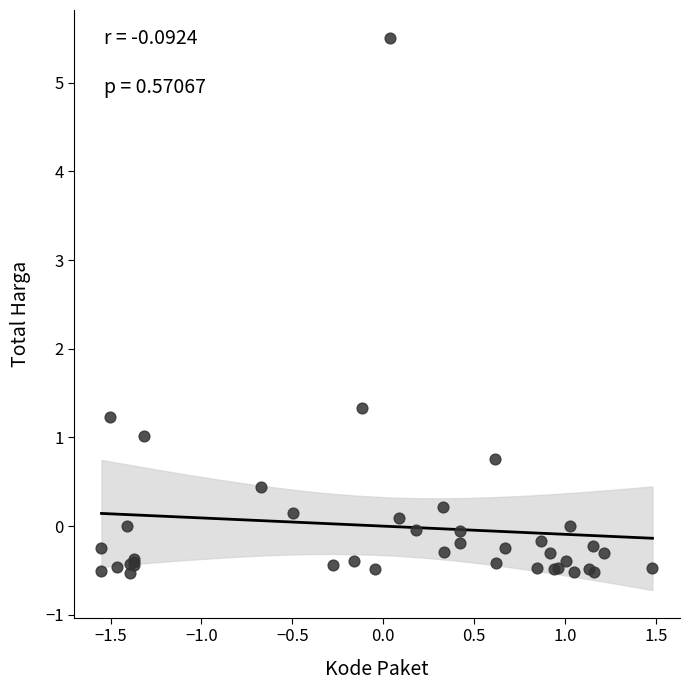

What Y value in the scatter plot is closest to 2?

1.3